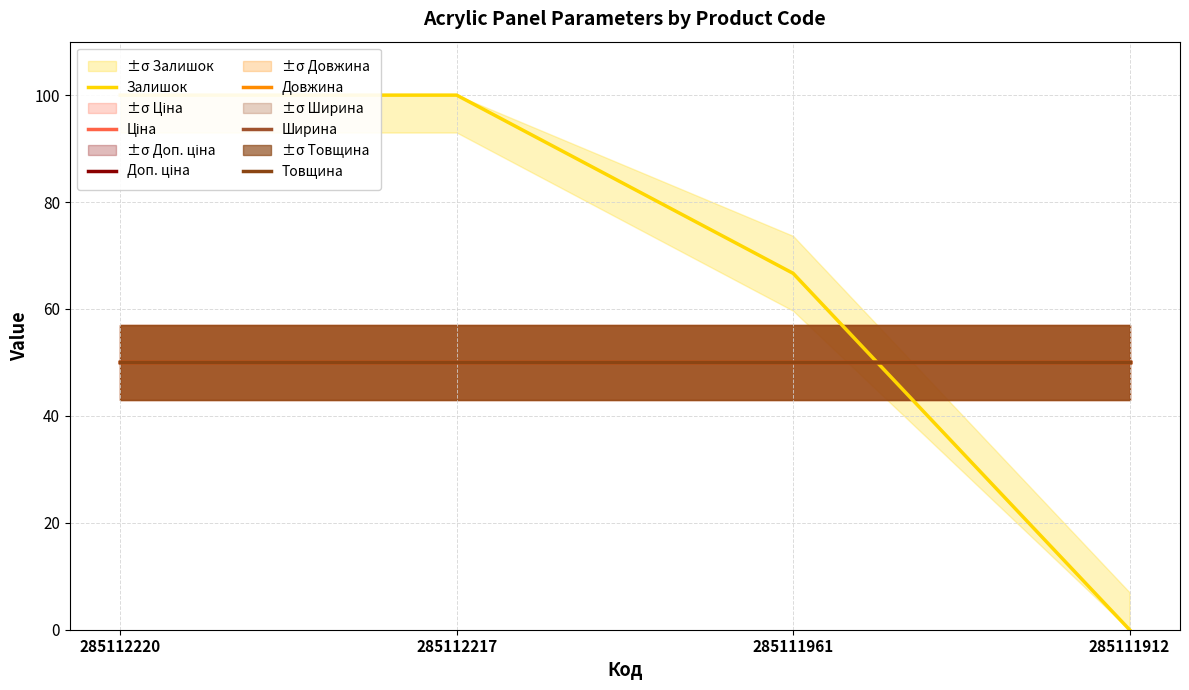

Which series has the largest range (max minus min)?

Залишок